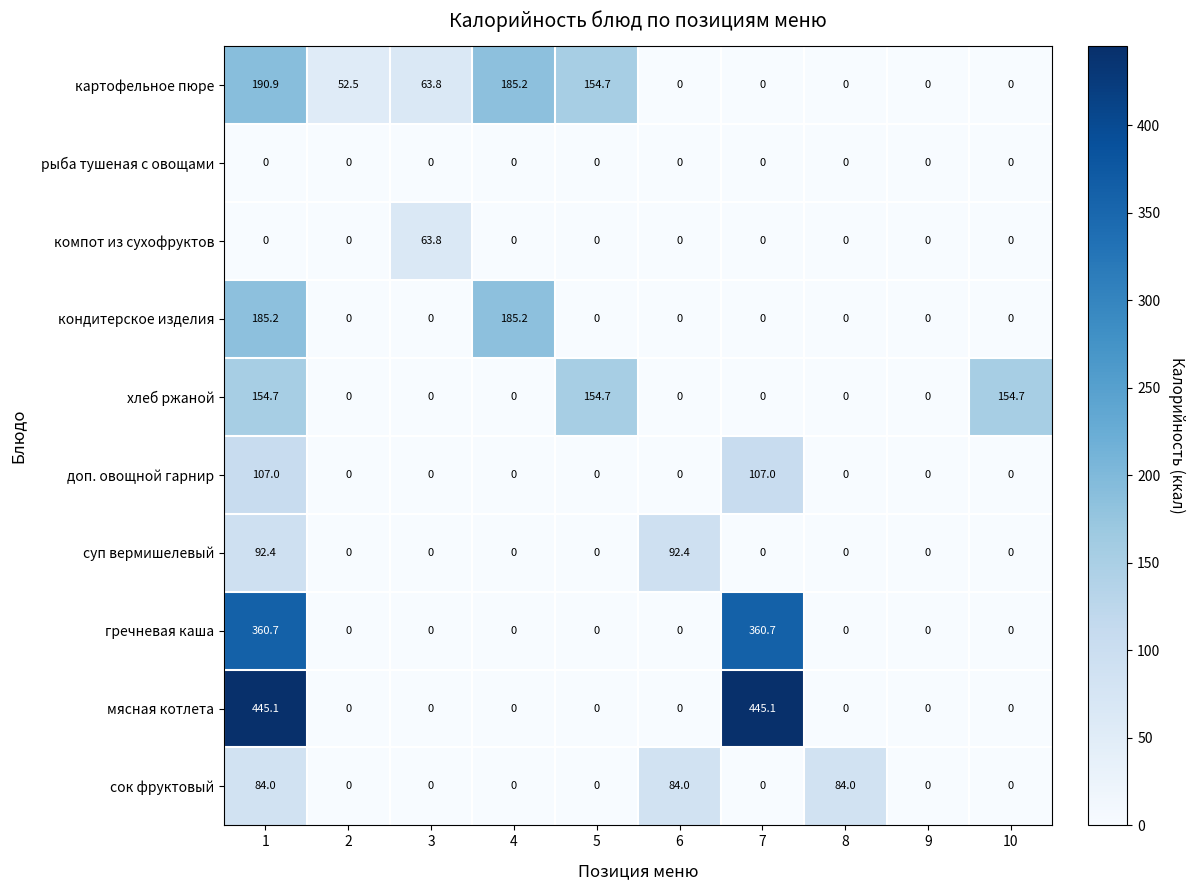

Count the number of data series in this chart.

10